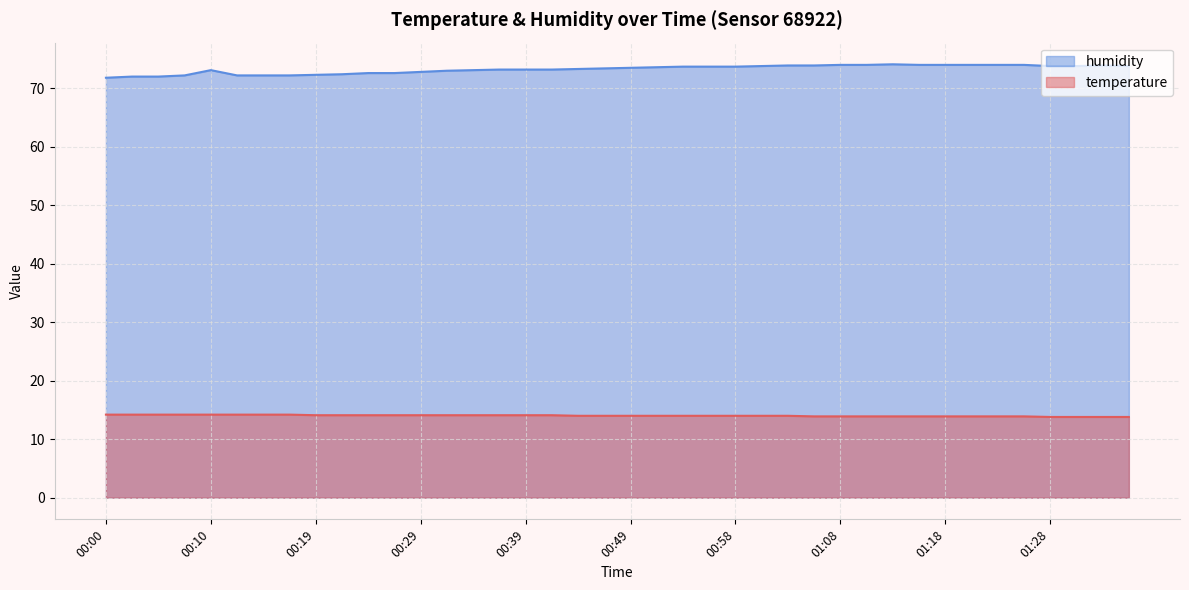

List the series in order of their overall mean, lowest first.

temperature, humidity